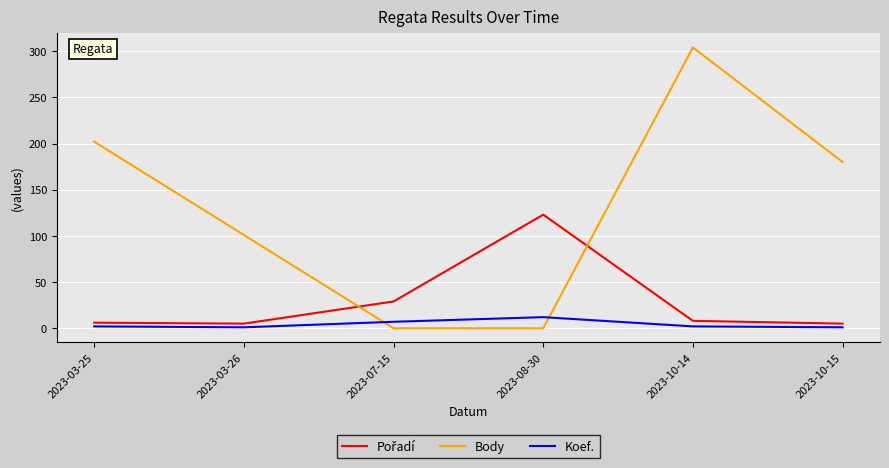

What is the average value of the Koef. series?

4